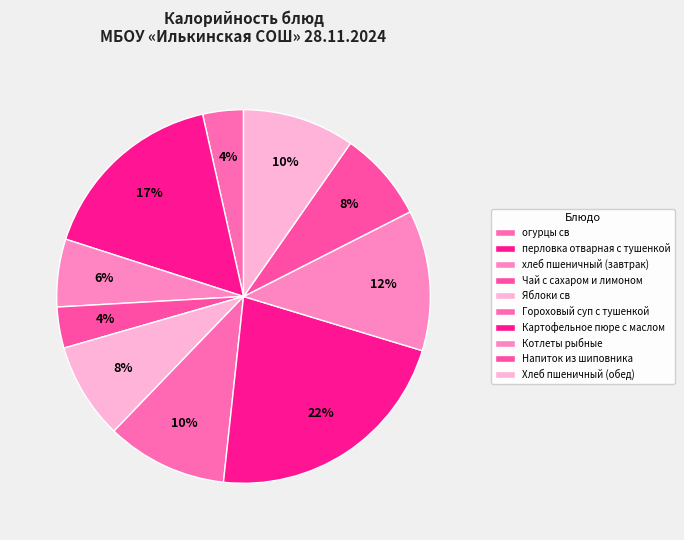

What is the total percentage of Гороховый суп с тушенкой and хлеб пшеничный (завтрак)?

16.3%